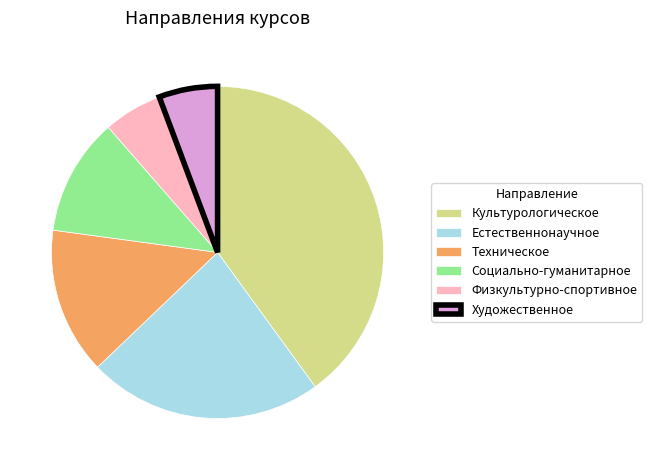

What is the ratio of the value at Художественное to the value at Техническое?

0.4